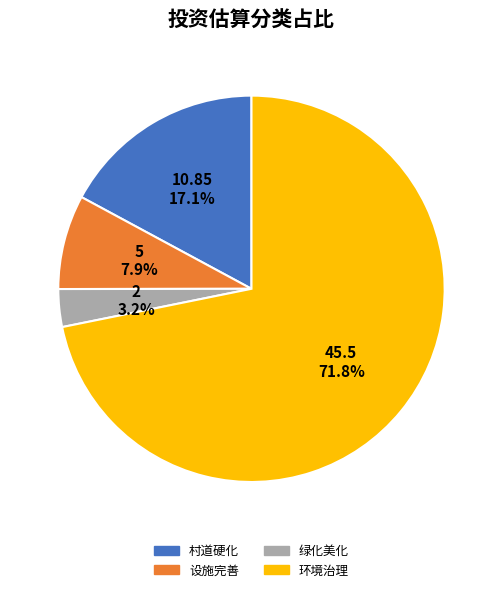

What portion of the pie excludes 绿化美化?

96.8%